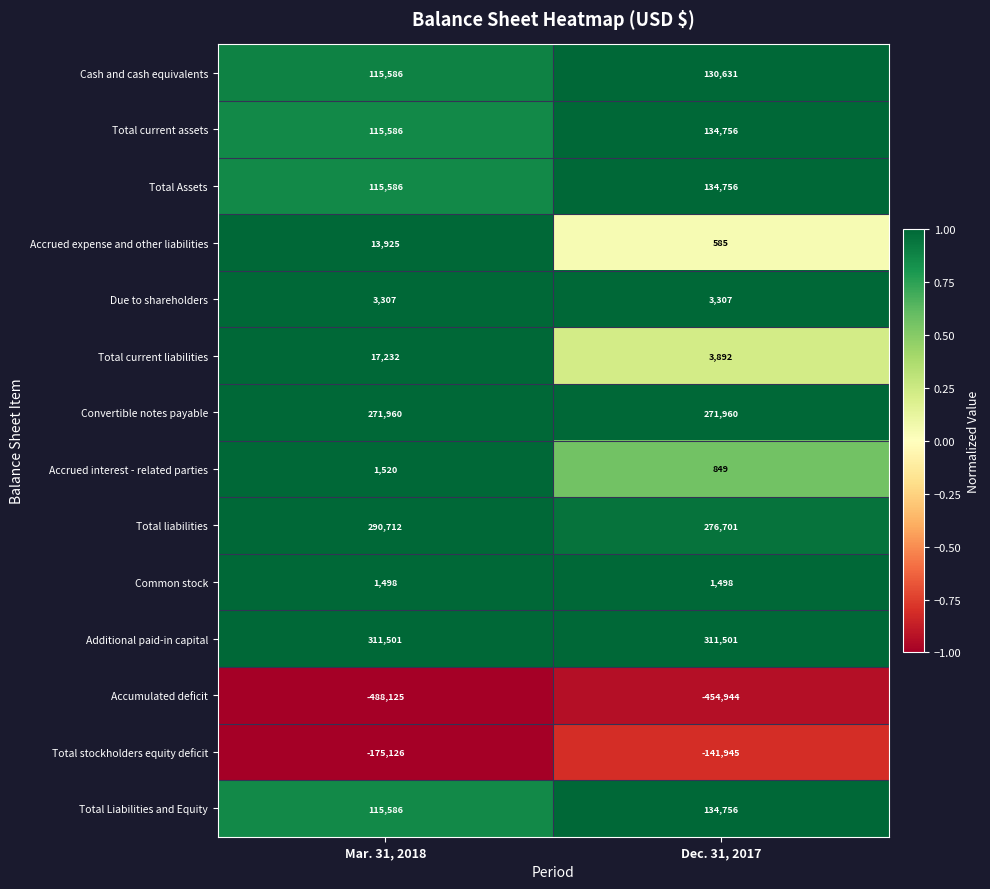

What is the sum of all Total stockholders equity deficit values?

-317071